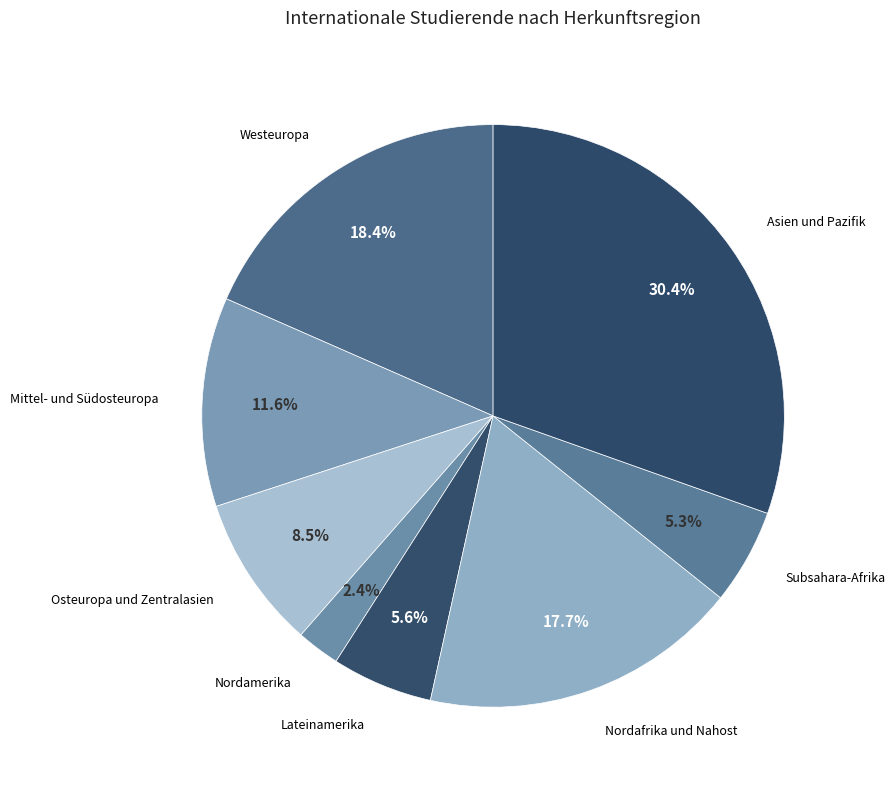

What is the ratio of the value at Nordamerika to the value at Nordafrika und Nahost?

0.1